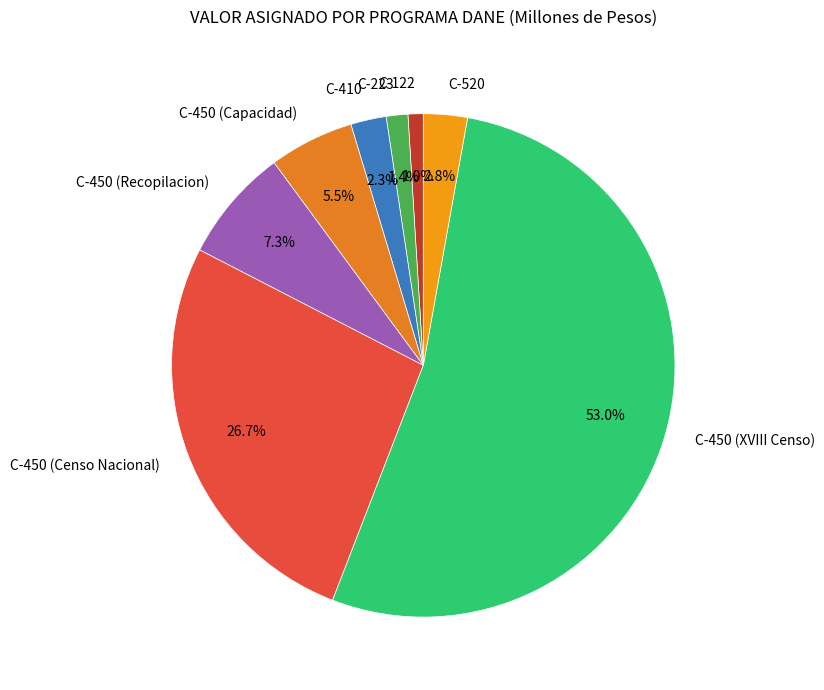

Which has a higher value, C-450 (Recopilacion) or C-450 (XVIII Censo)?

C-450 (XVIII Censo)